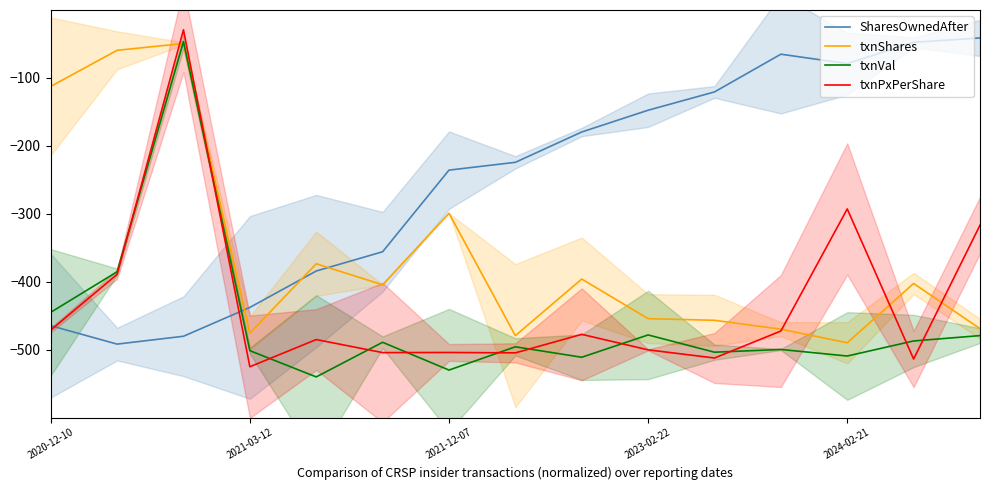

What is the minimum value shown in the chart?

-540.1